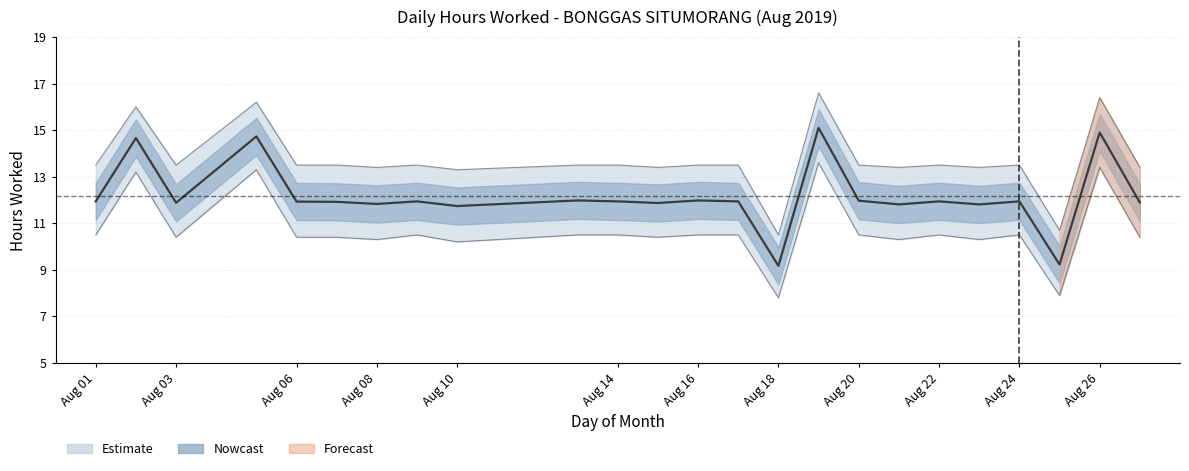

Between Aug 22 and Aug 03, which is larger?

Aug 22